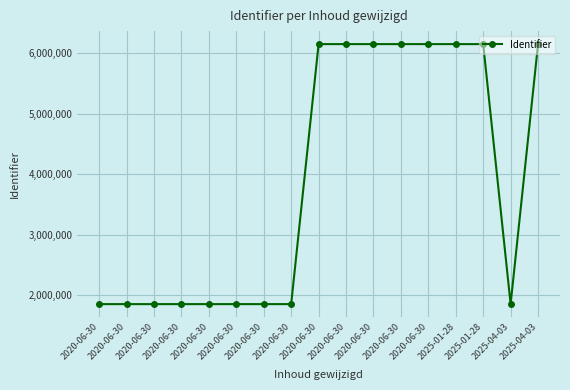

How many lines are shown in the chart?

1